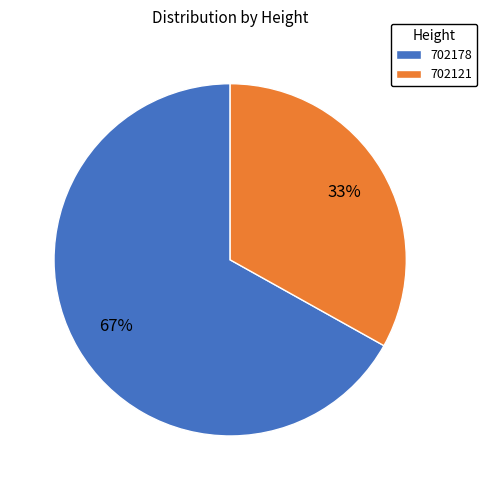

Which has a higher value, 702121 or 702178?

702178